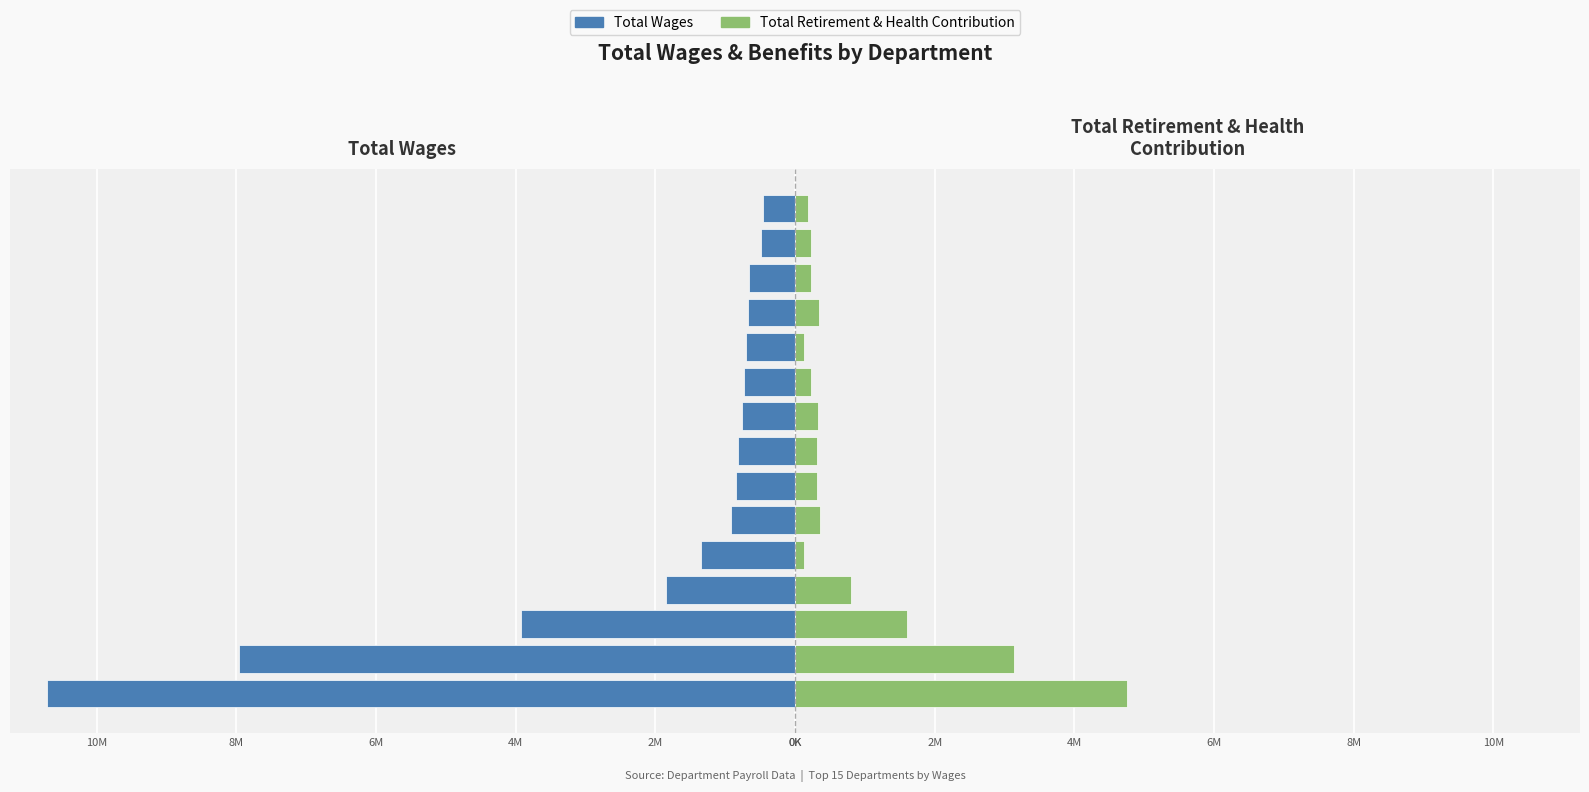

Are the bars grouped side by side (vs. stacked)?

Yes